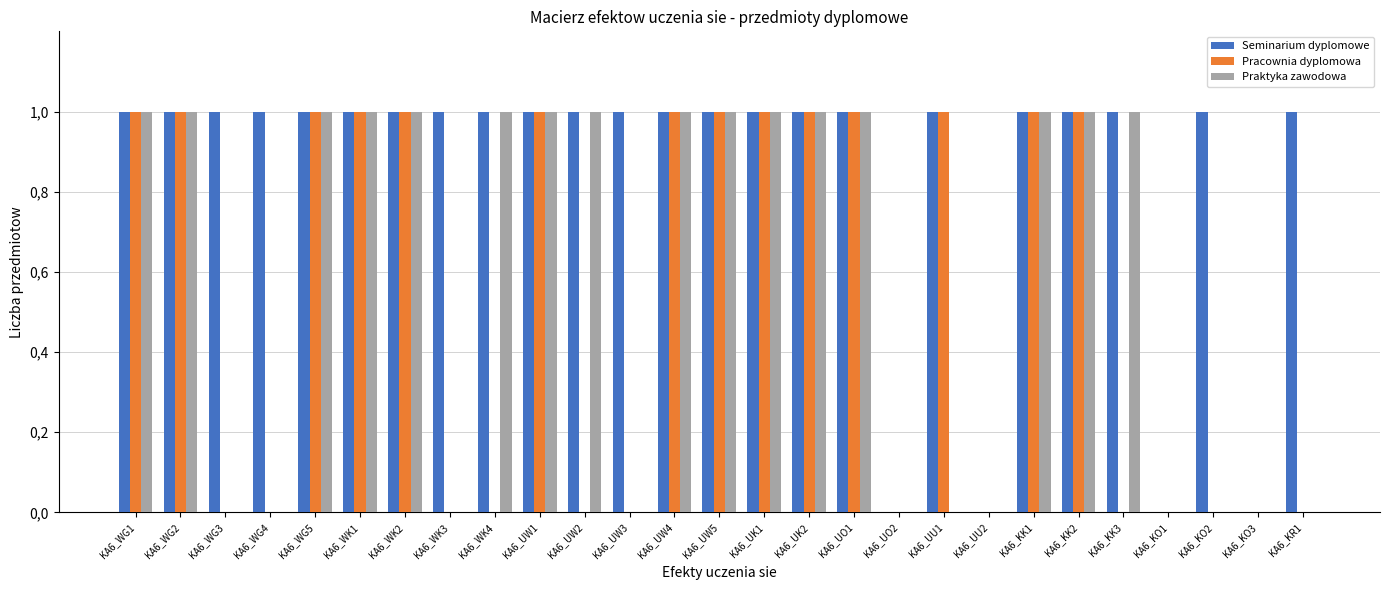

What are all the series names shown in the legend?

Seminarium dyplomowe, Pracownia dyplomowa, Praktyka zawodowa